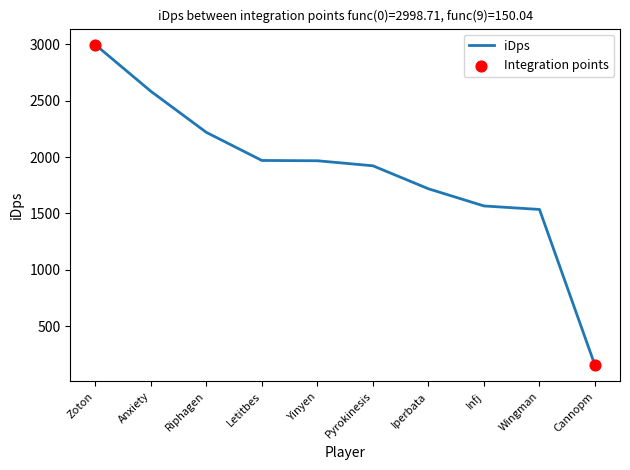

What is the change in value from Riphagen to Yinyen?

-252.3